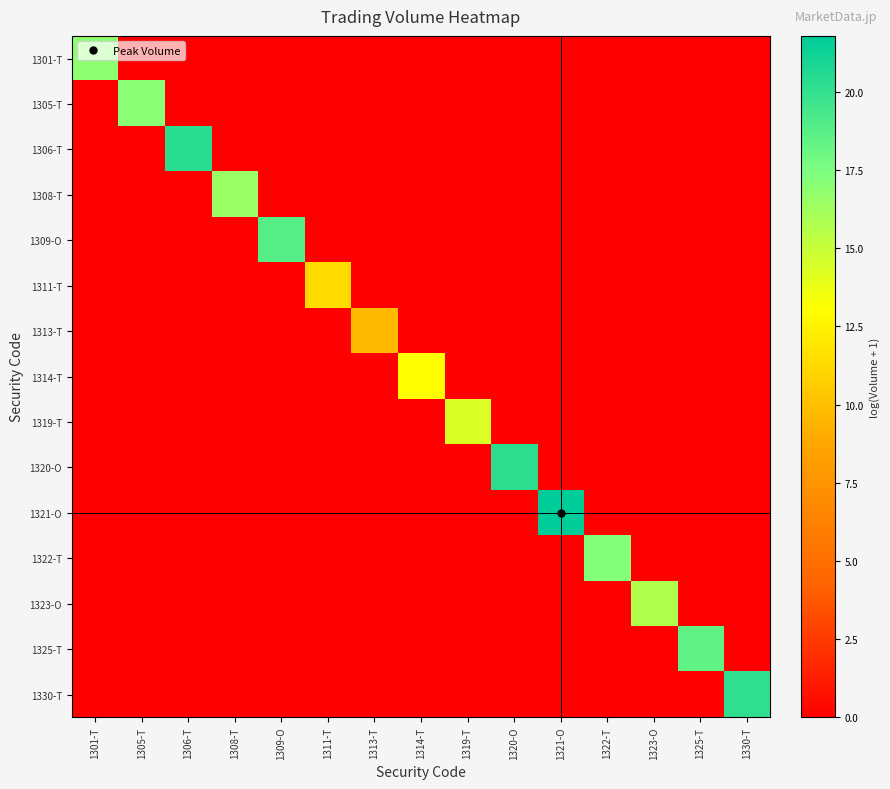

At which category is the sum across all series the highest?

1321-O